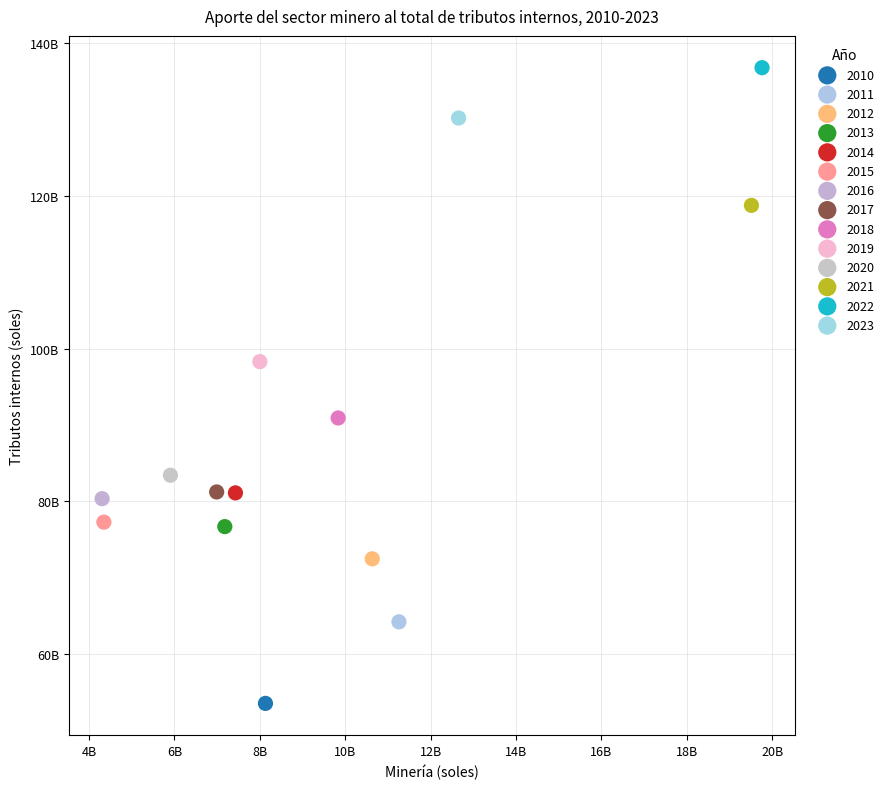

What are all the series names shown in the legend?

2010, 2011, 2012, 2013, 2014, 2015, 2016, 2017, 2018, 2019, 2020, 2021, 2022, 2023